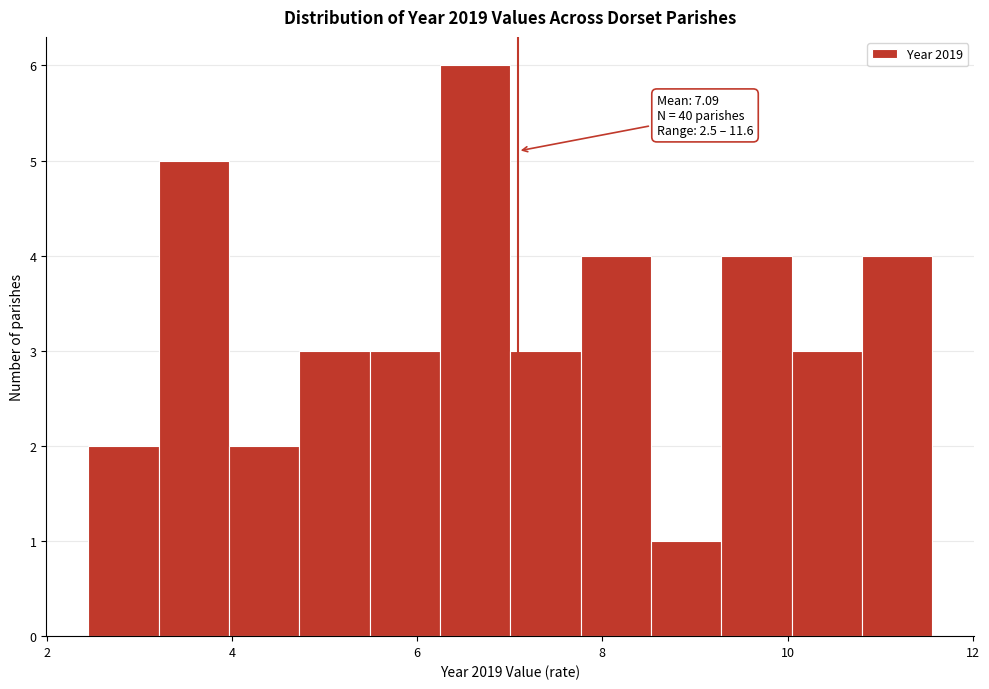

Around what value on the x-axis is the tallest bar? Give the approximate position of its centre, as read against the axis.

6.6